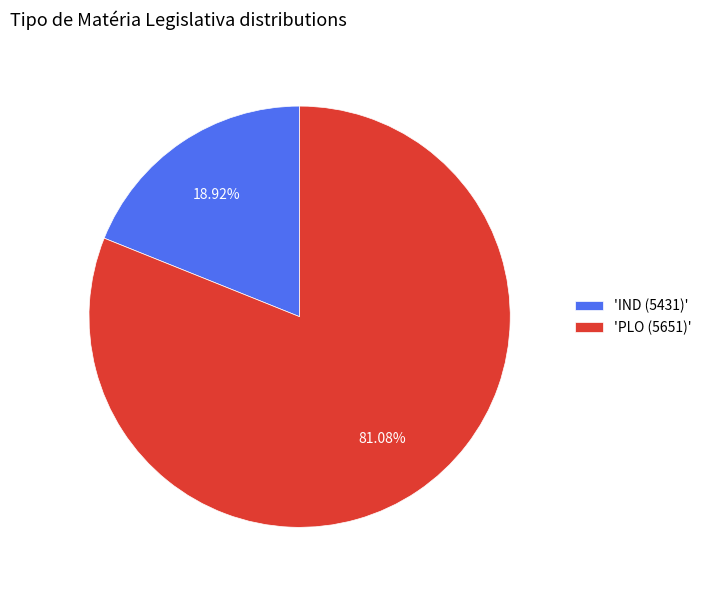

Combined, do 'PLO (5651)' and 'IND (5431)' account for over 50%?

Yes